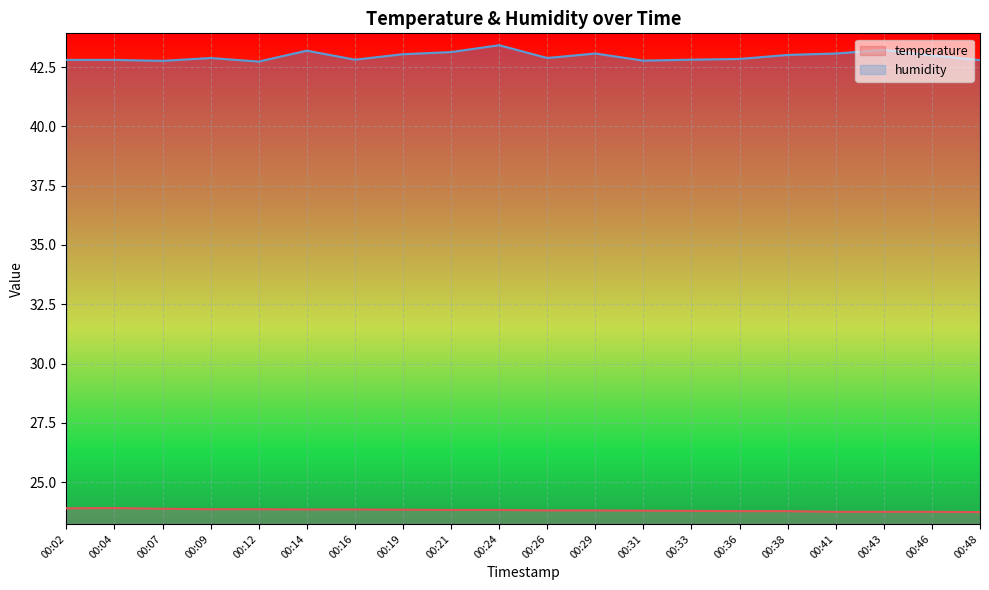

List the series in order of their overall mean, highest first.

humidity, temperature